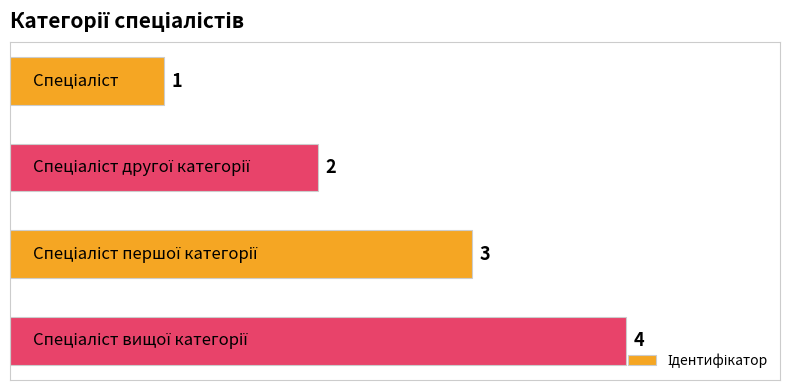

What is the sum of all values?

10